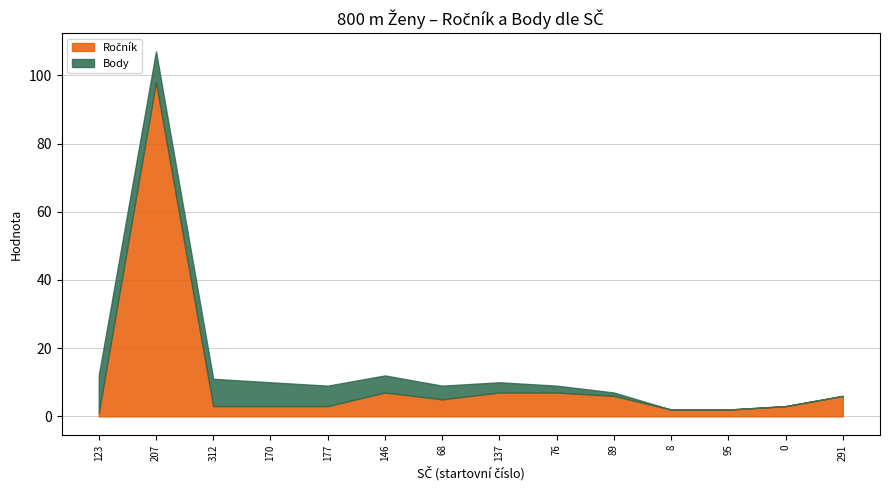

Where does the Body series first go above 4?

123